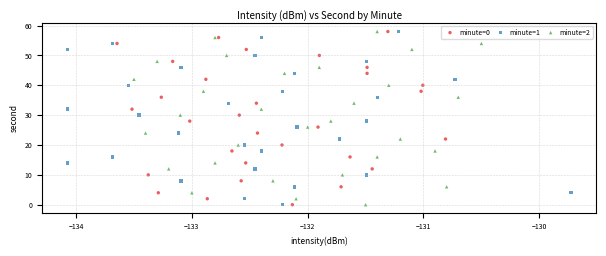

What are all the series names shown in the legend?

minute=0, minute=1, minute=2